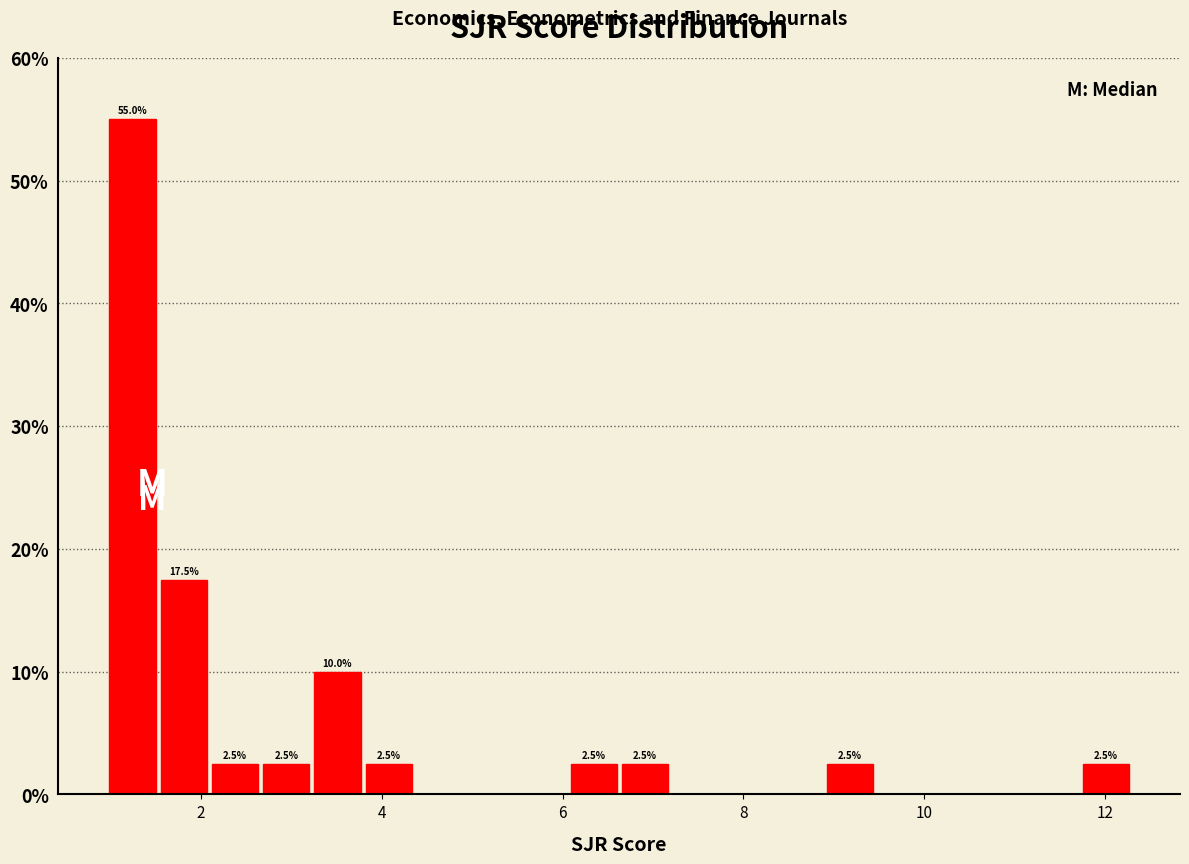

Read against the x-axis, roughly where is the centre of the tallest bar?

1.2